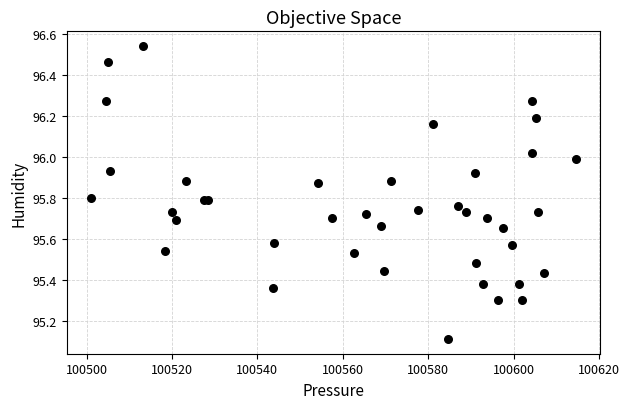

What Y value in the scatter plot is closest to 95?

95.1